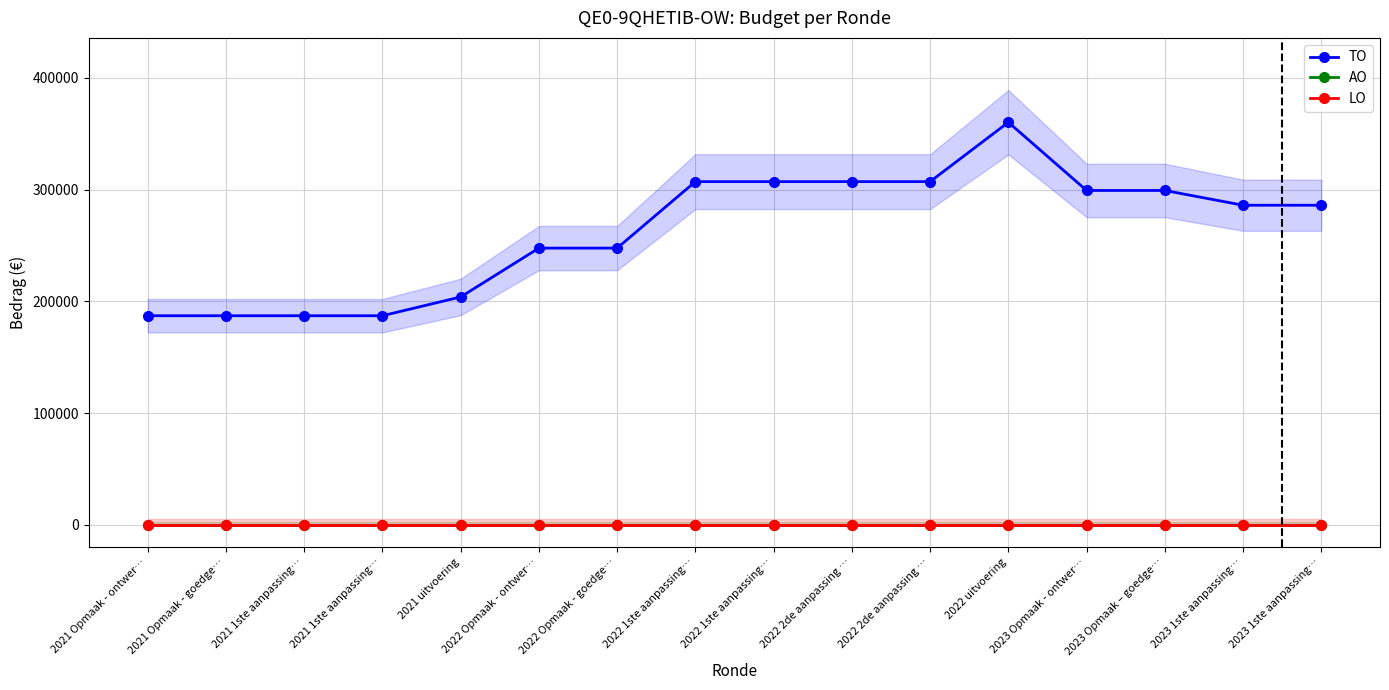

At which category is the sum across all series the highest?

2022 uitvoering